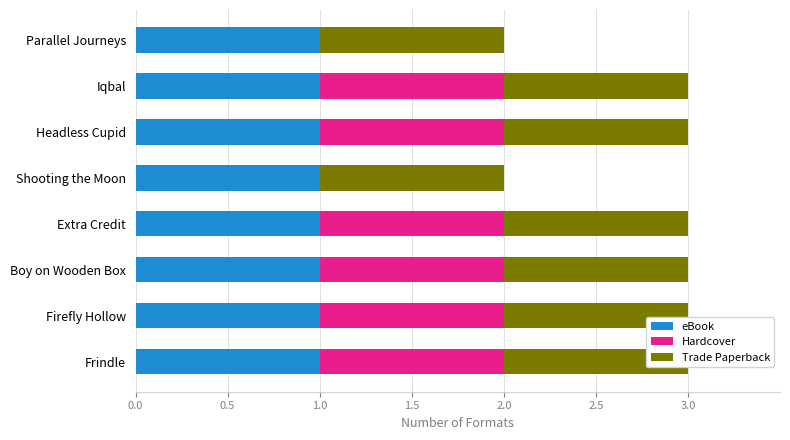

Which series has the largest range (max minus min)?

Hardcover